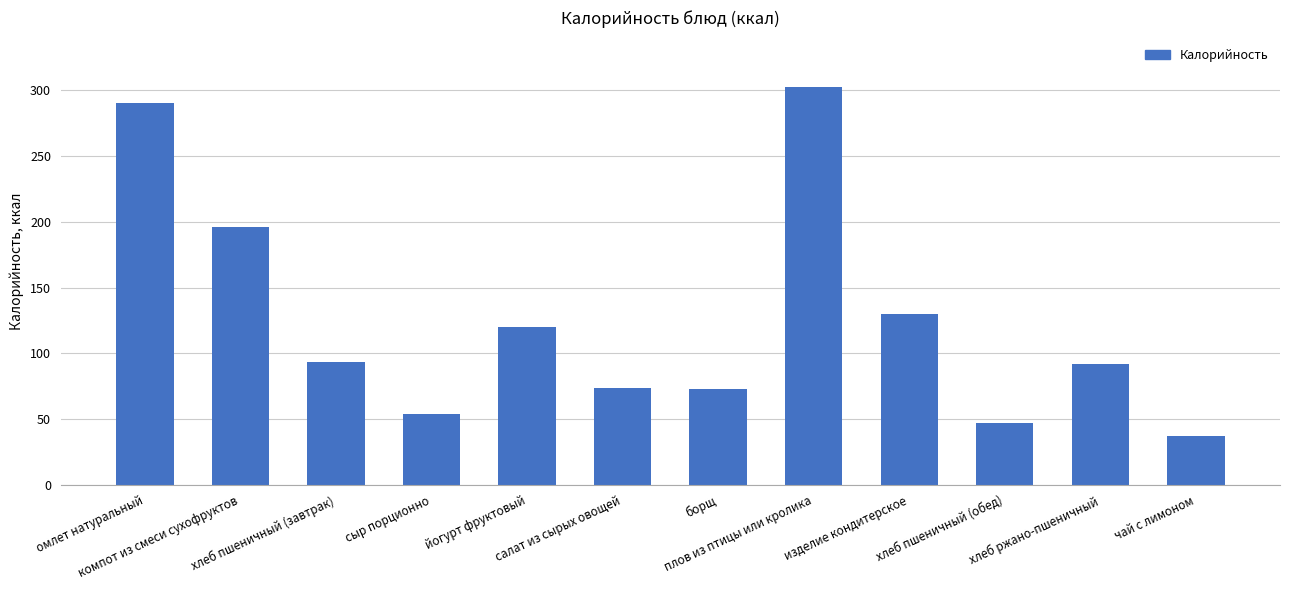

What is the minimum value shown in the chart?

37.4